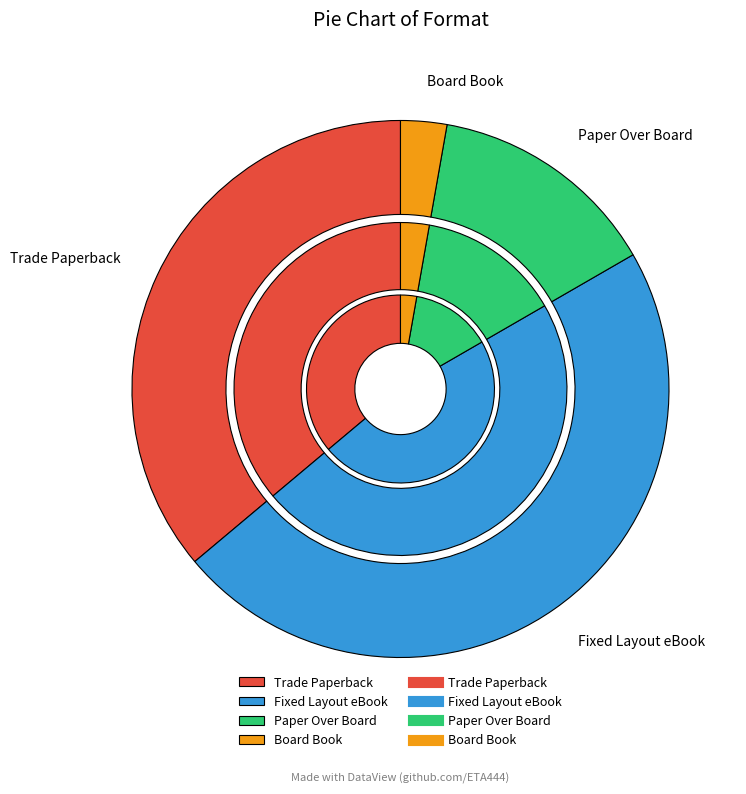

To the nearest percent, what percentage of the pie is Board Book?

3%